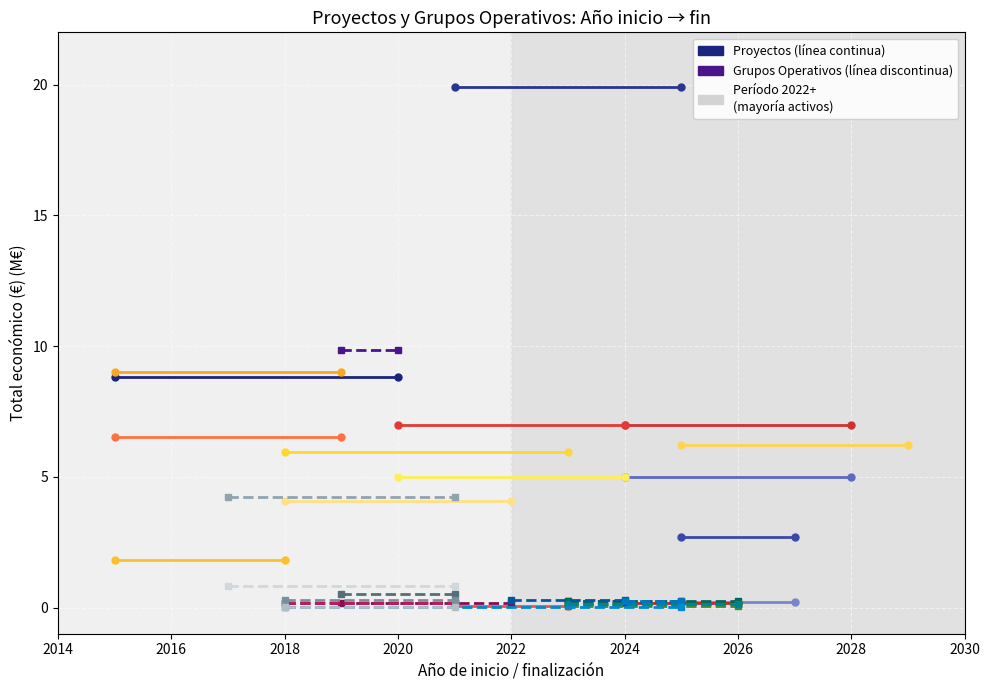

Is the value of Proyecto 3 at 2016 greater than the value of Grupo Op. 1 at 2016?

No